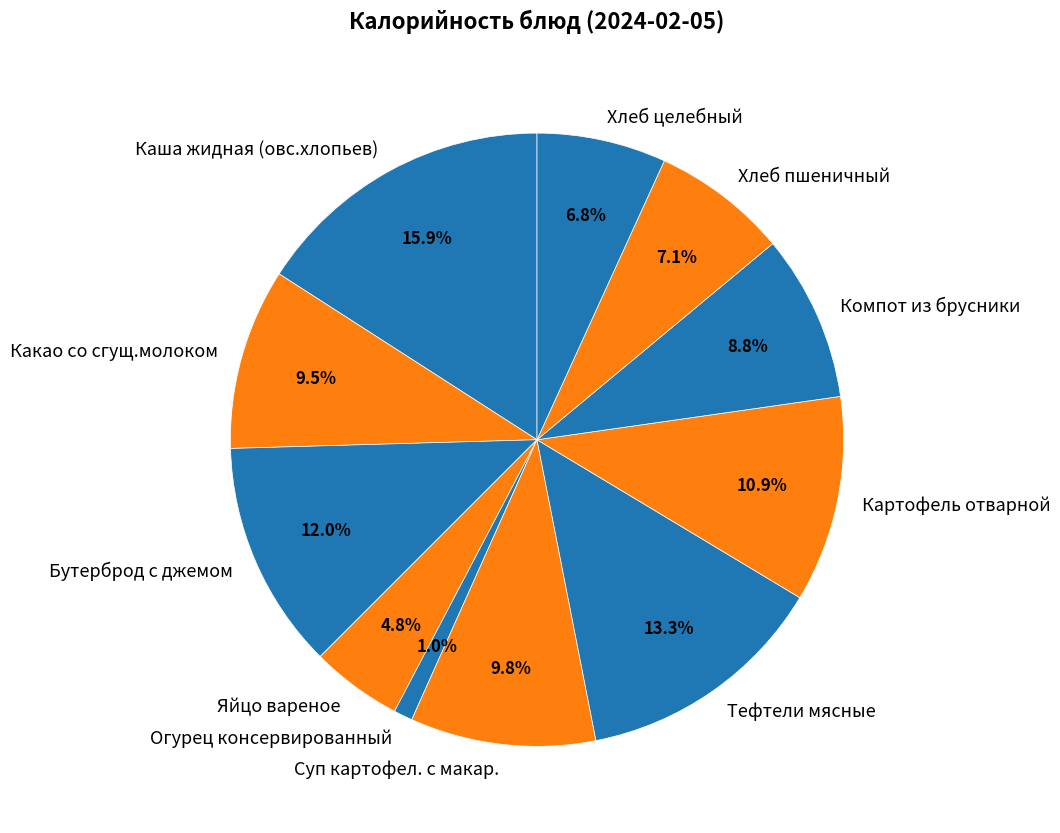

How much of the chart is everything except Огурец консервированный?

99.0%